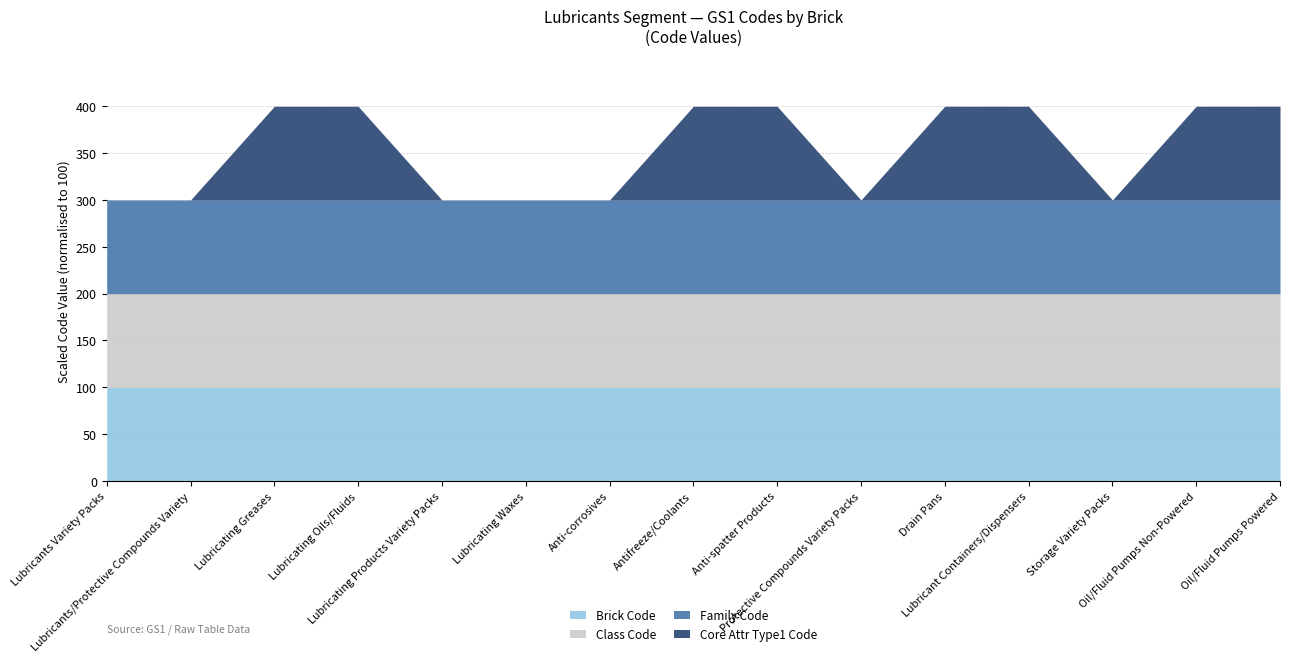

What are all the series names shown in the legend?

Brick Code, Class Code, Family Code, Core Attr Type1 Code